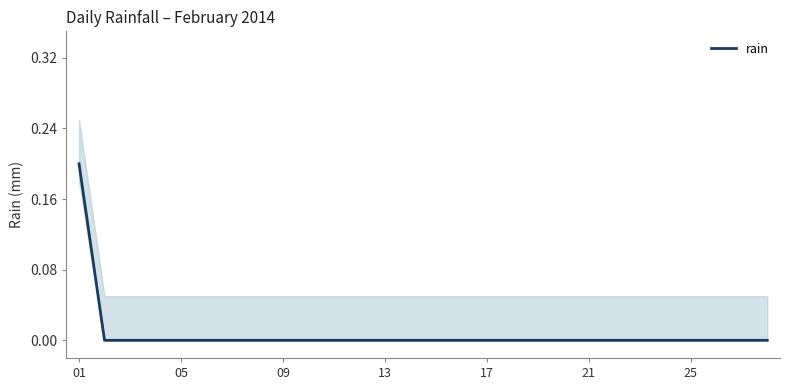

True or false: the data shows -0.1 at 21.

False